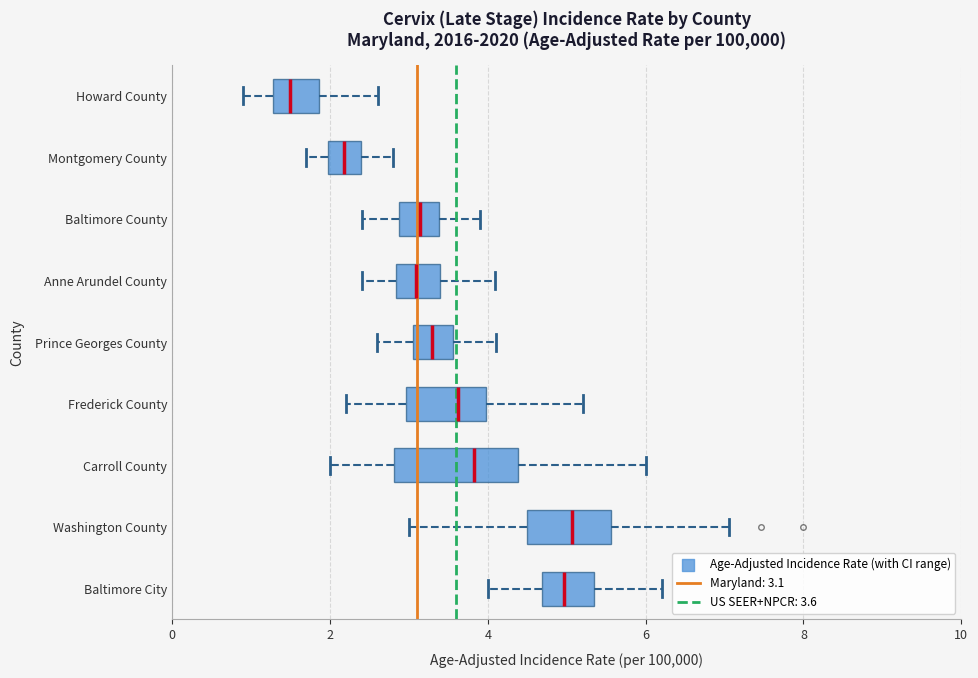

Reading bottom to top, transcribe this box plot: for each box, give where its median line is, the range the box spans, and where its two whiskers end, as read against the x-axis. The values are not printed on the chart, so give them approximately, as read against the axis.

Baltimore City: median 5.0, box 4.6 to 5.4, whiskers 4.0 to 6.2
Washington County: median 5.0, box 4.4 to 5.6, whiskers 3.0 to 7.0
Carroll County: median 3.8, box 2.8 to 4.4, whiskers 2.0 to 6.0
Frederick County: median 3.6, box 3.0 to 4.0, whiskers 2.2 to 5.2
Prince Georges County: median 3.2, box 3.0 to 3.6, whiskers 2.6 to 4.0
Anne Arundel County: median 3.0, box 2.8 to 3.4, whiskers 2.4 to 4.0
Baltimore County: median 3.2, box 2.8 to 3.4, whiskers 2.4 to 4.0
Montgomery County: median 2.2, box 2.0 to 2.4, whiskers 1.8 to 2.8
Howard County: median 1.4, box 1.2 to 1.8, whiskers 1.0 to 2.6